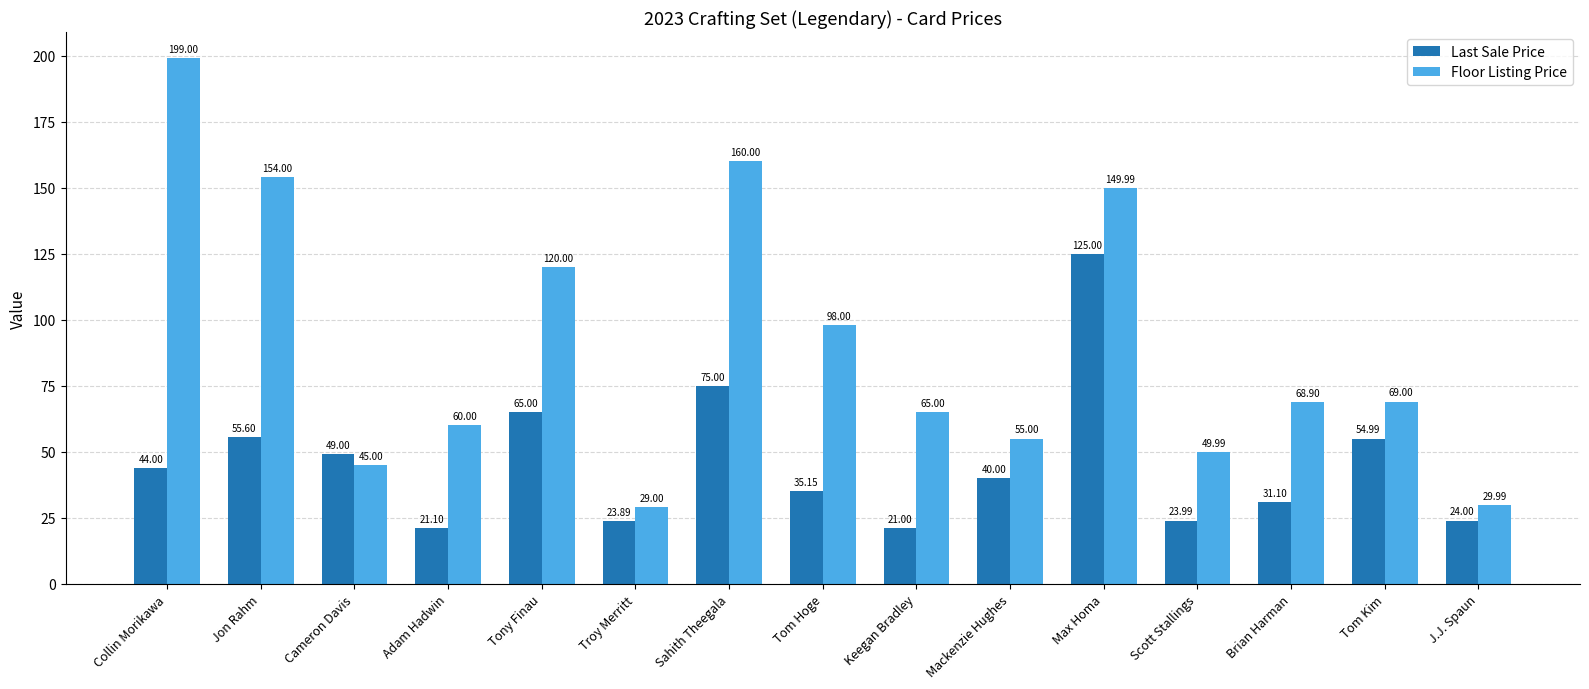

How many categories are shown in the chart?

15